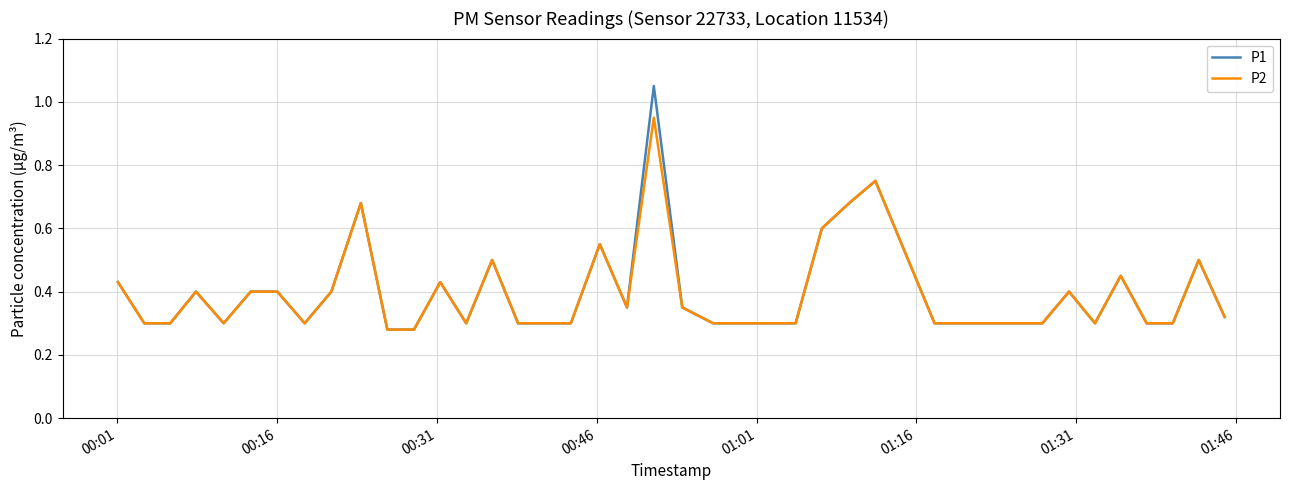

True or false: P1 has more than 0 points higher than both neighbors.

True